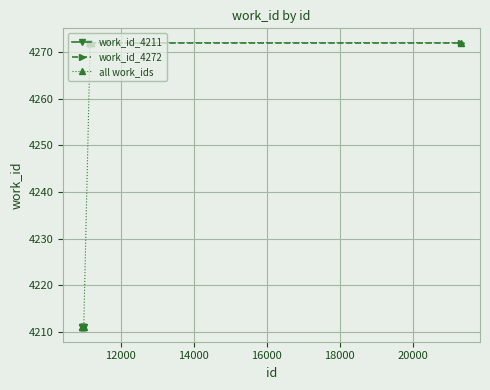

True or false: work_id_4211 and work_id_4272 intersect in this chart.

False